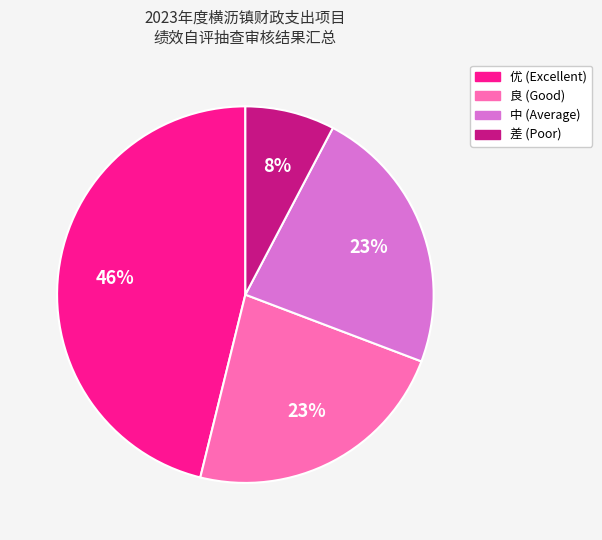

Is 差 the majority of the pie?

No